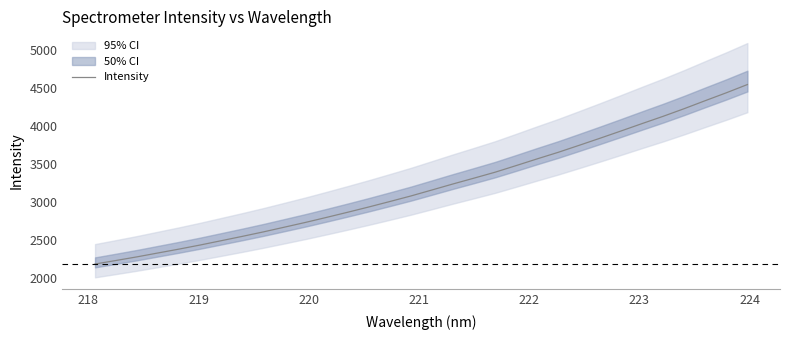

What is the minimum value for Intensity?

2184.3